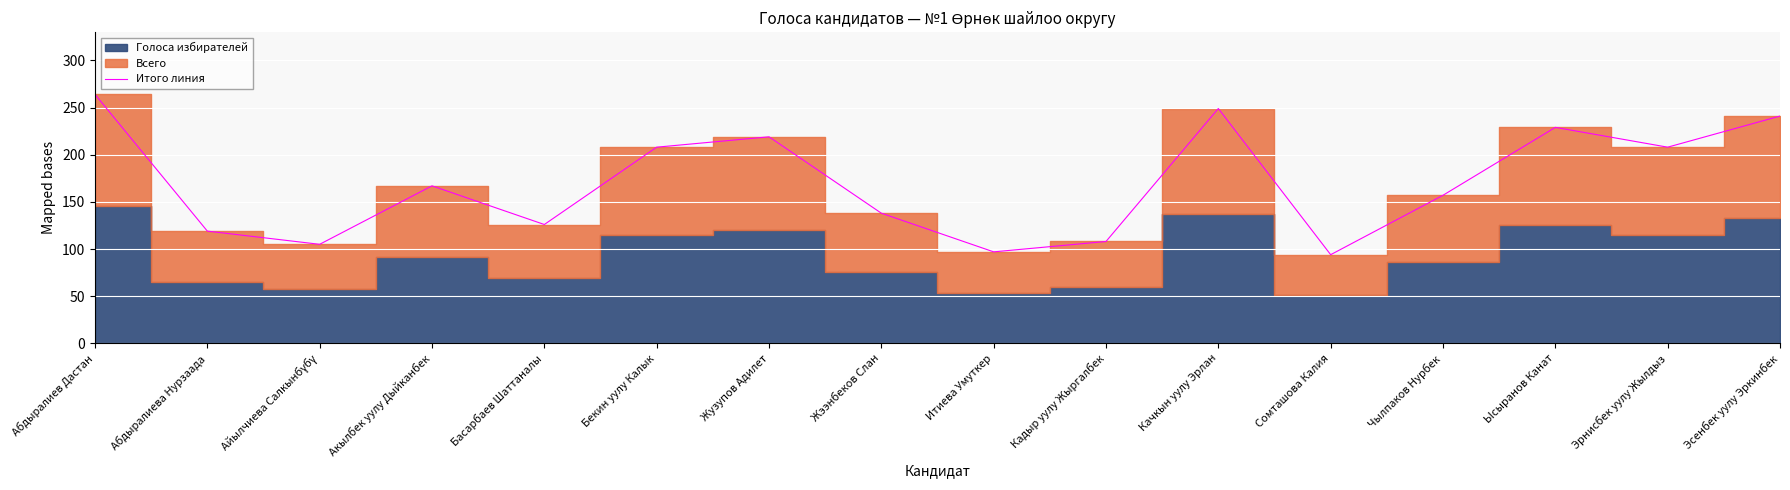

What is the label of the 16th point from the right?

Абдыралиев Дастан